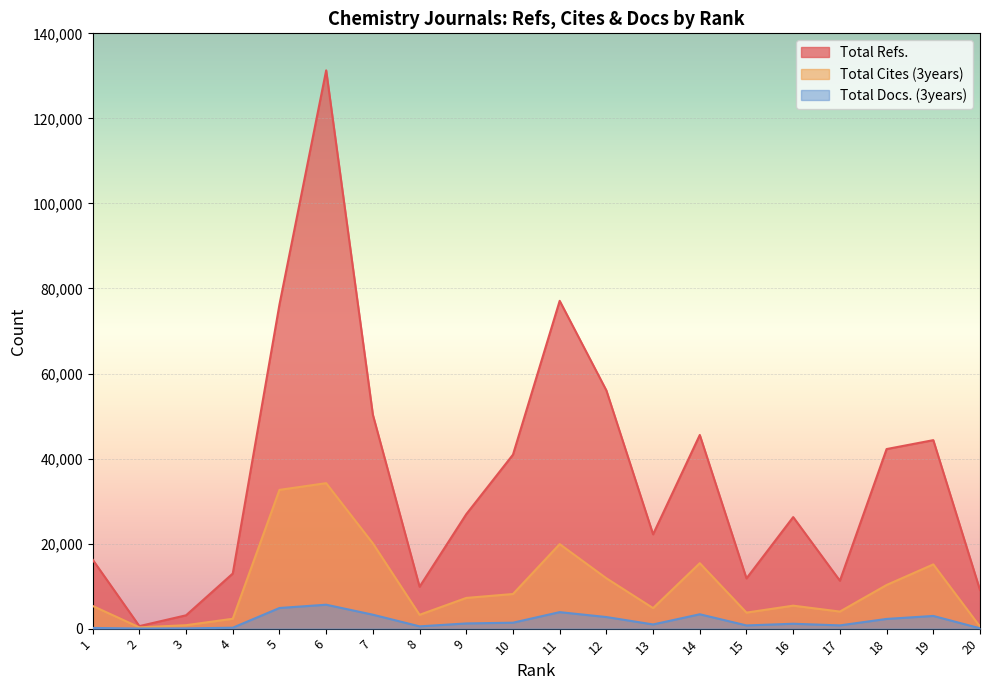

Between 9 and 10, which series saw the biggest shift?

Total Refs.